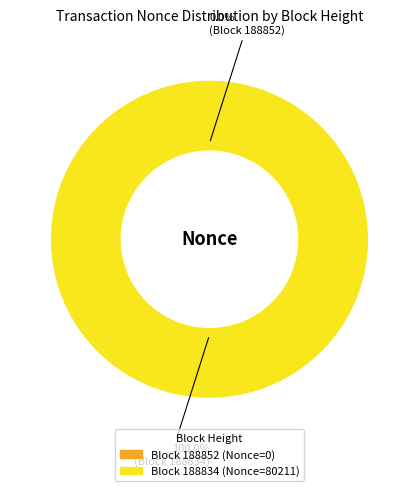

Which category has the biggest portion of the pie?

188834